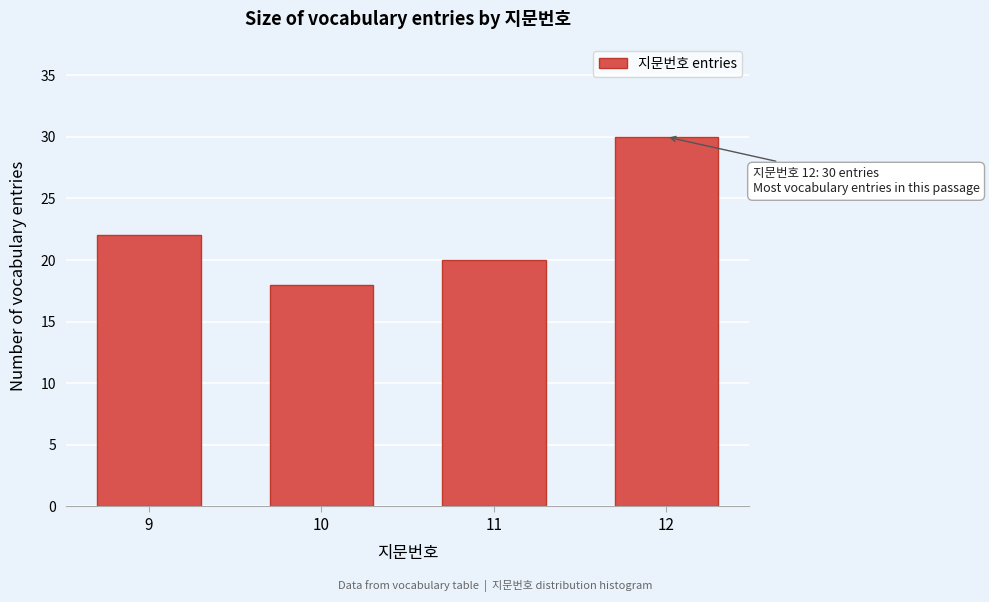

Reading left to right, extract all data points from this chart.

22	18	20	30